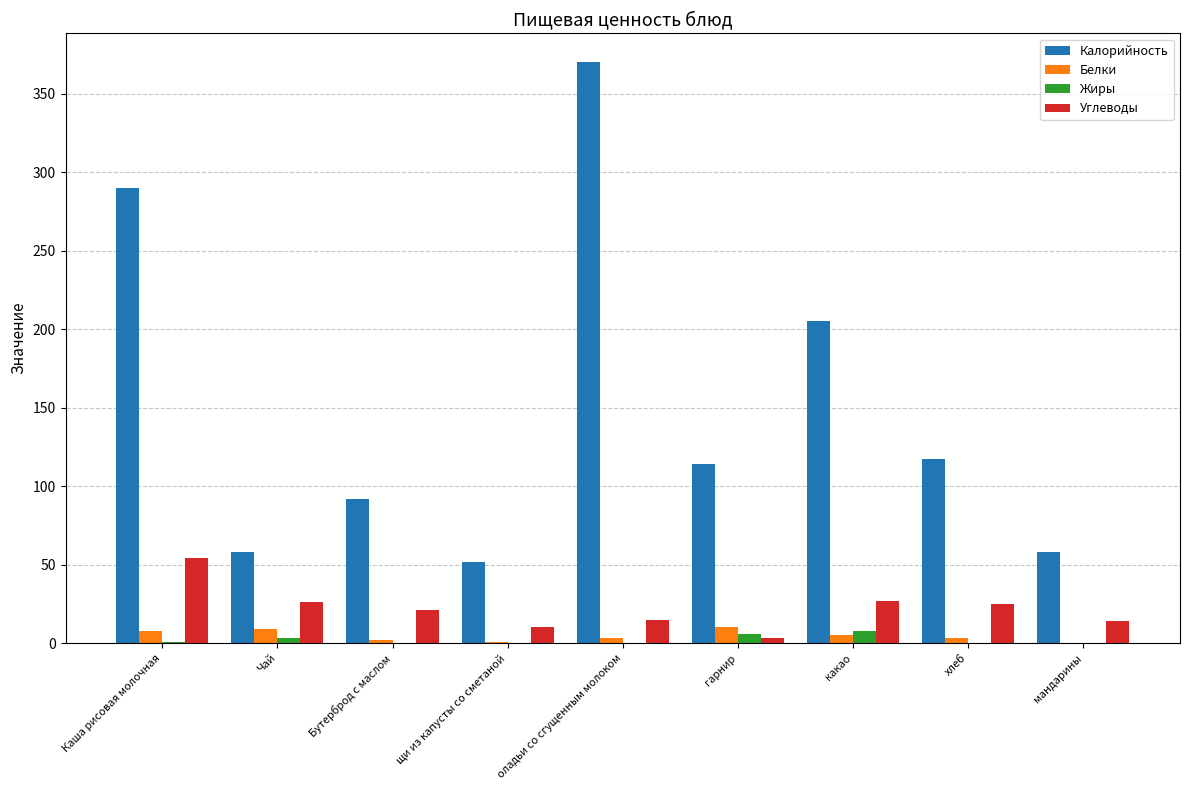

What are all the series names shown in the legend?

Калорийность, Белки, Жиры, Углеводы